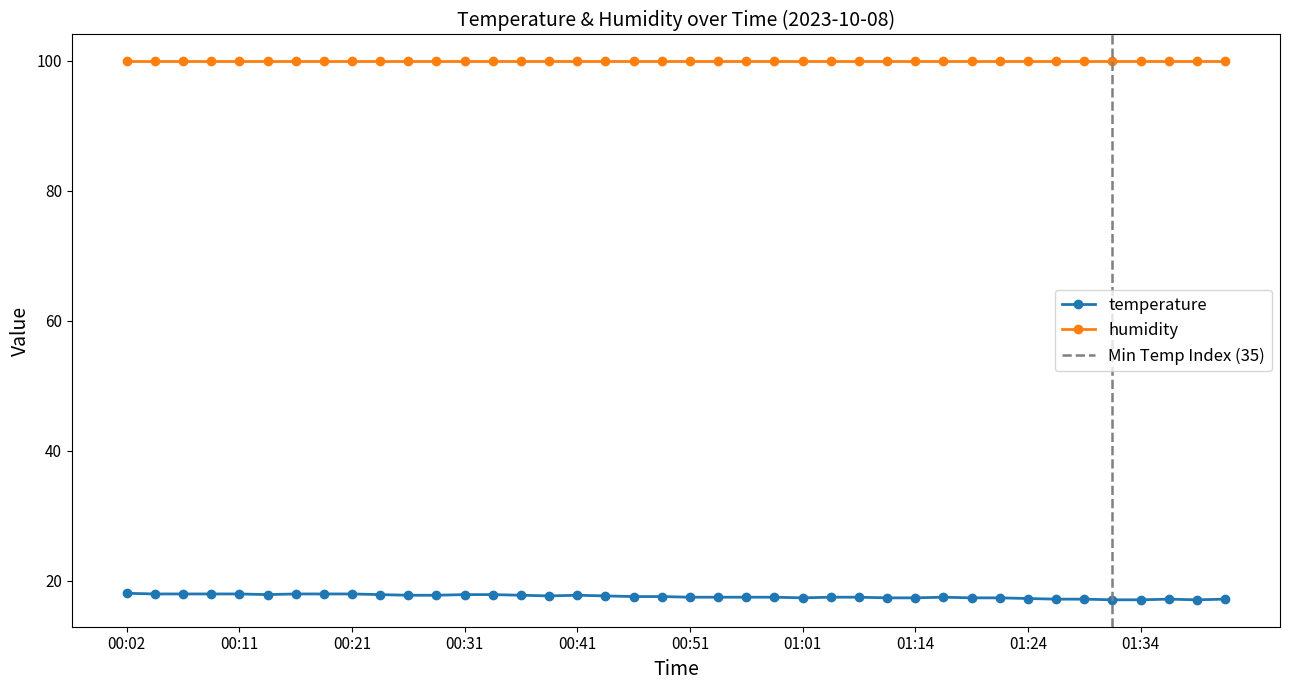

The value of temperature at 01:24 is 17.3. True or false?

True